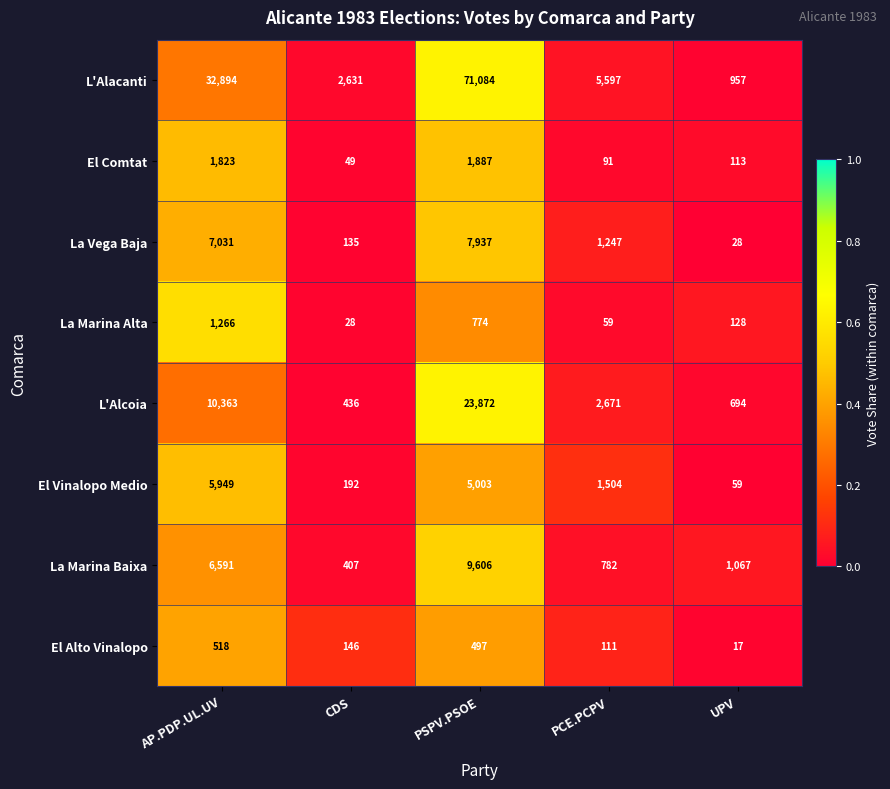

Which series has the largest total across all categories?

L'Alacanti